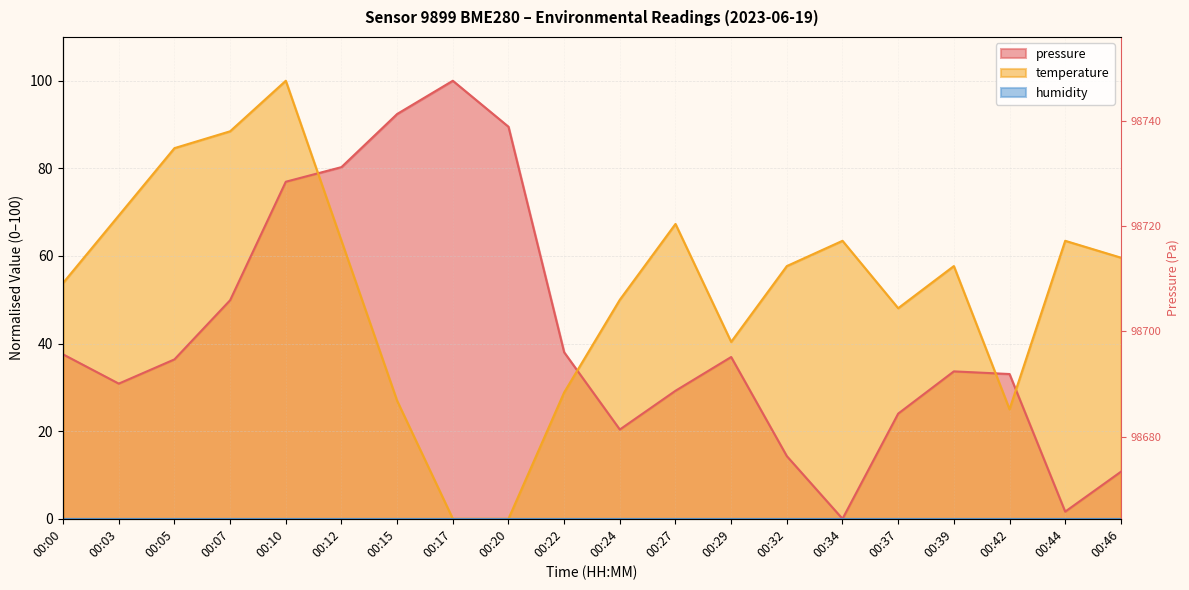

True or false: temperature and pressure cross at least once.

True